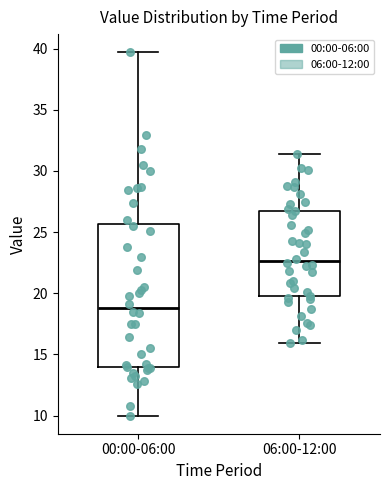

Reading left to right, transcribe this box plot: for each box, give where its median line is, the range the box spans, and where its two whiskers end, as read against the y-axis. The values are not printed on the chart, so give them approximately, as read against the axis.

00:00-06:00: median 19.0, box 14.0 to 25.5, whiskers 10.0 to 39.5
06:00-12:00: median 22.5, box 20.0 to 27.0, whiskers 16.0 to 31.5